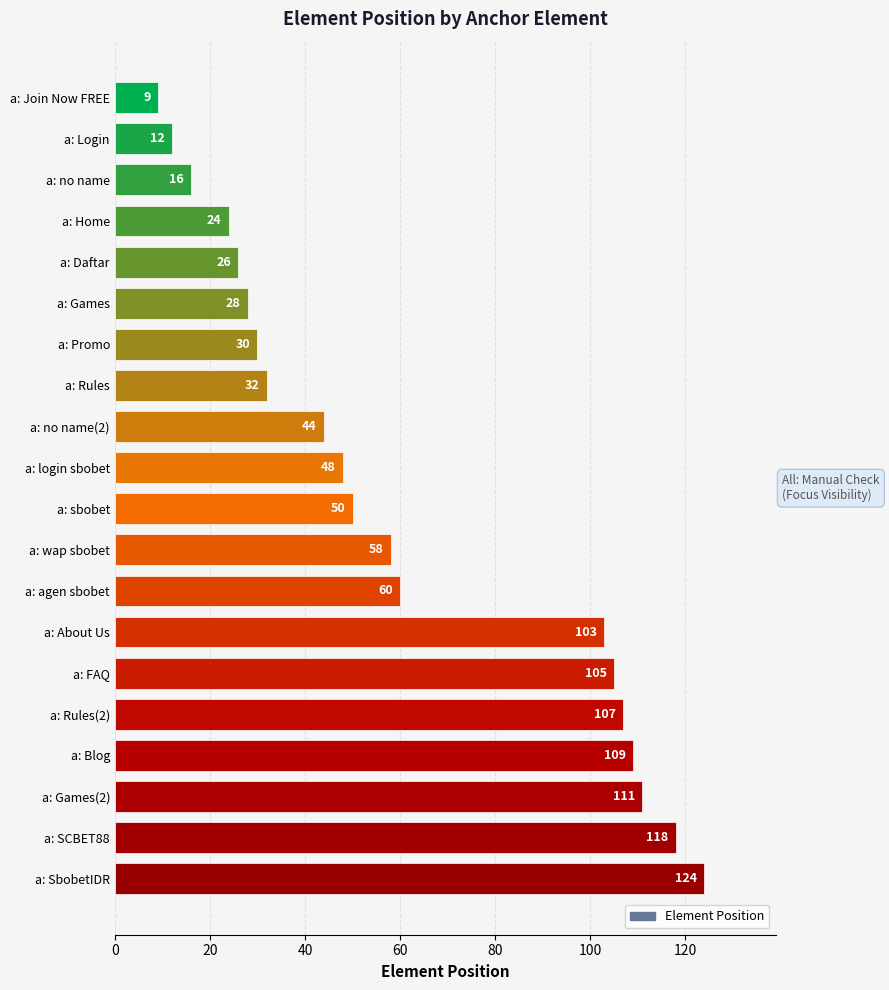

Between a: sbobet and a: agen sbobet, which is larger?

a: agen sbobet